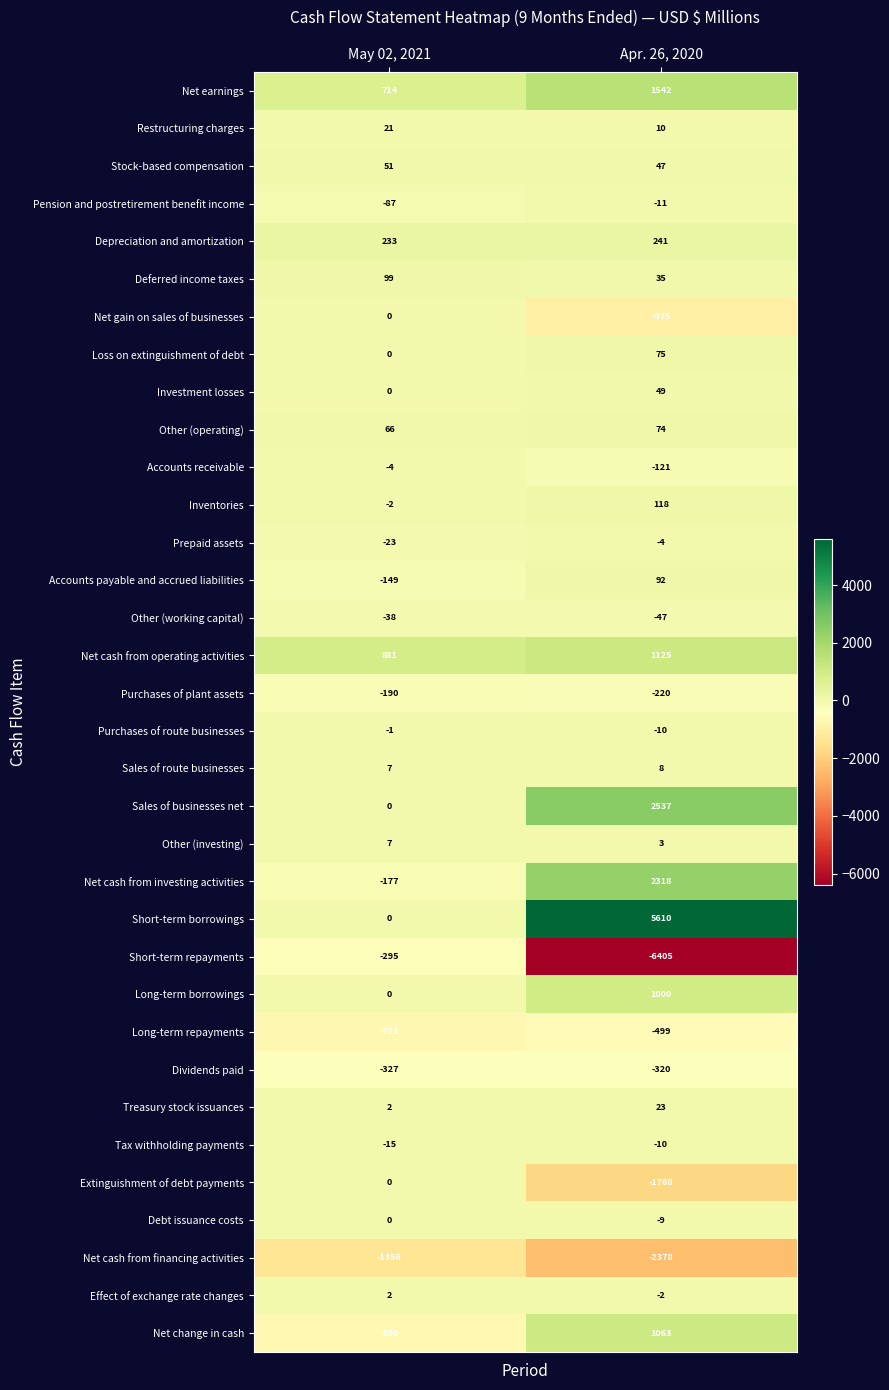

Rank the categories by Net change in cash value from lowest to highest.

May 02, 2021, Apr. 26, 2020